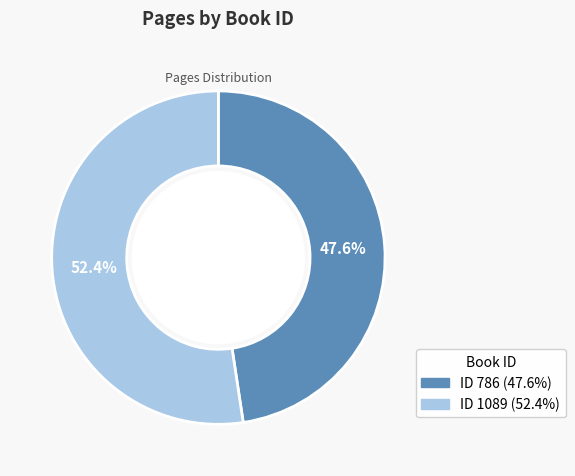

What percentage do ID 786 (47.6%) and ID 1089 (52.4%) together represent?

100.0%